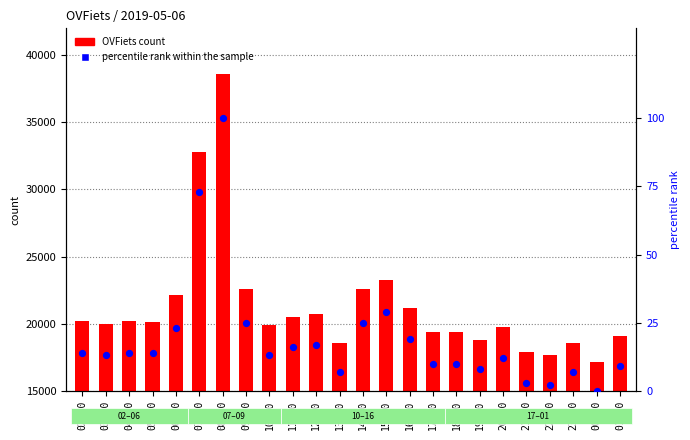

Which series has the largest total across all categories?

OVFiets count